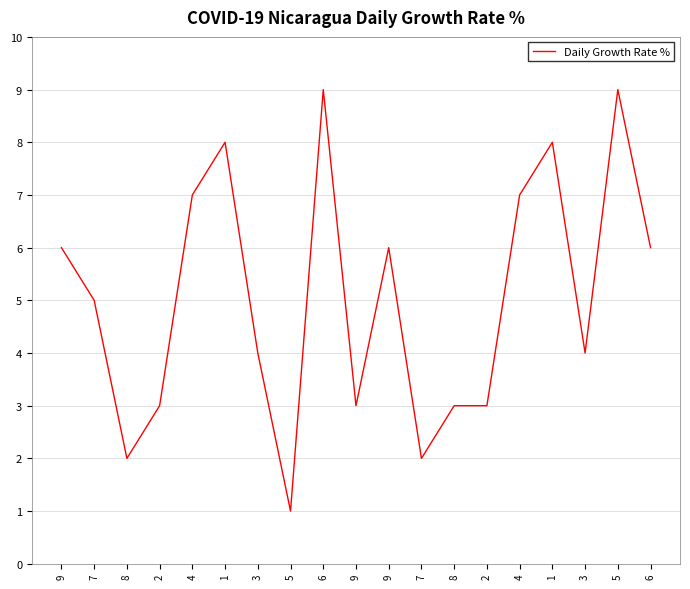

How many points are lower than both their immediate neighbors (excluding endpoints)?

5